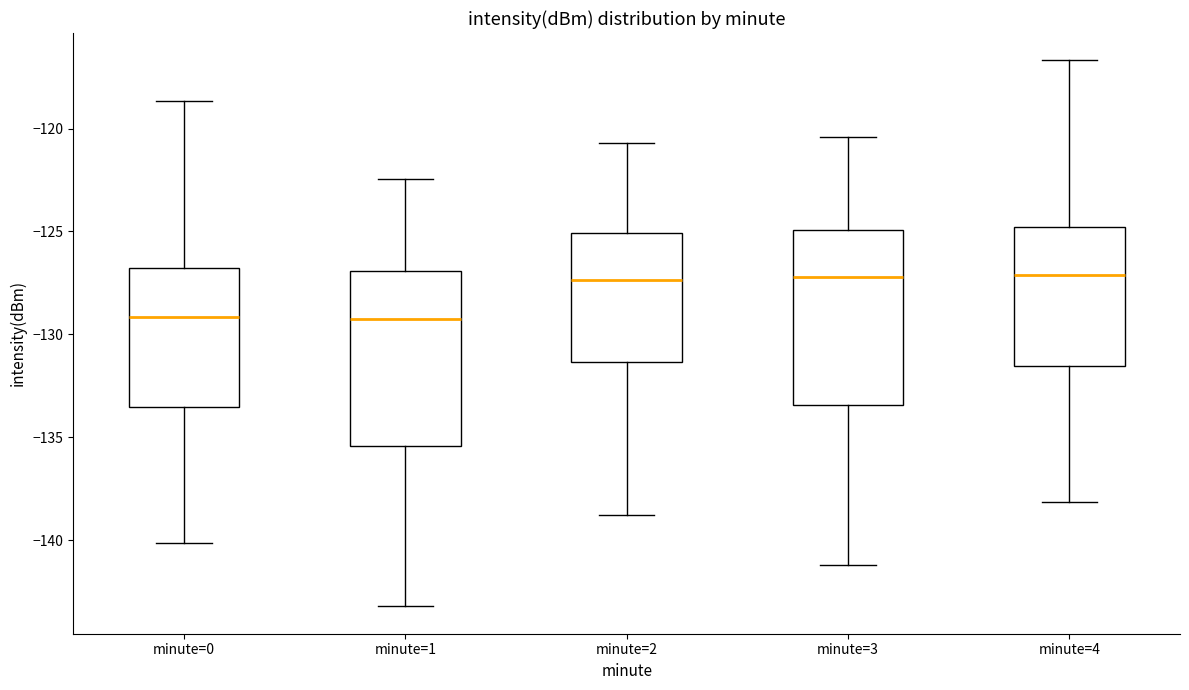

Reading left to right, transcribe this box plot: for each box, give where its median line is, the range the box spans, and where its two whiskers end, as read against the y-axis. The values are not printed on the chart, so give them approximately, as read against the axis.

minute=0: median -129.0, box -133.5 to -127.0, whiskers -140.0 to -118.5
minute=1: median -129.0, box -135.5 to -127.0, whiskers -143.0 to -122.5
minute=2: median -127.5, box -131.5 to -125.0, whiskers -139.0 to -120.5
minute=3: median -127.0, box -133.5 to -125.0, whiskers -141.0 to -120.5
minute=4: median -127.0, box -131.5 to -125.0, whiskers -138.0 to -116.5